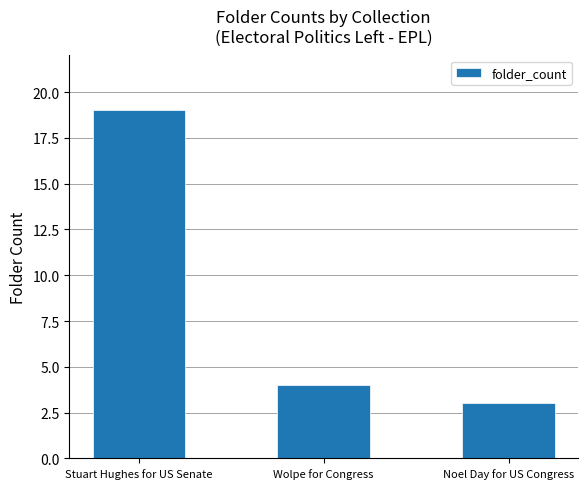

At which label does the data first exceed 4?

Stuart Hughes for US Senate